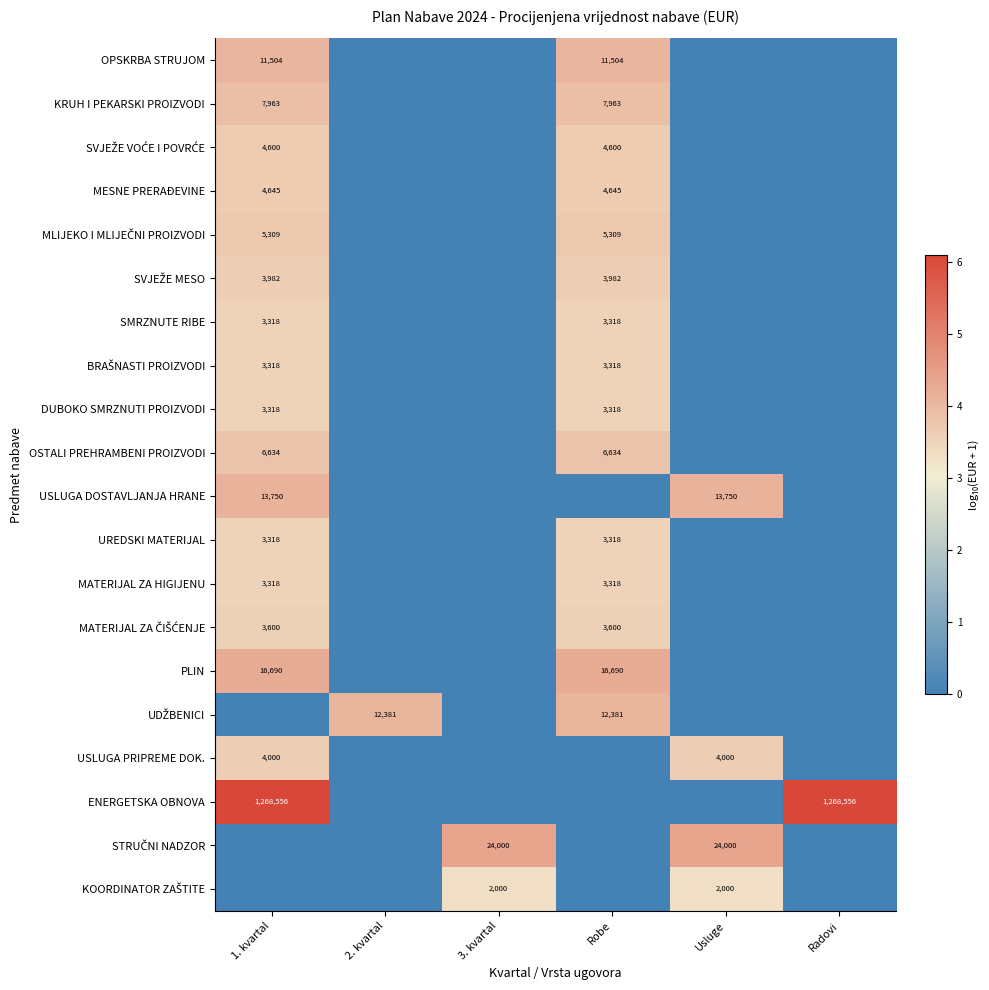

Is it true that USLUGA DOSTAVLJANJA HRANE equals 24295 at Usluge?

False